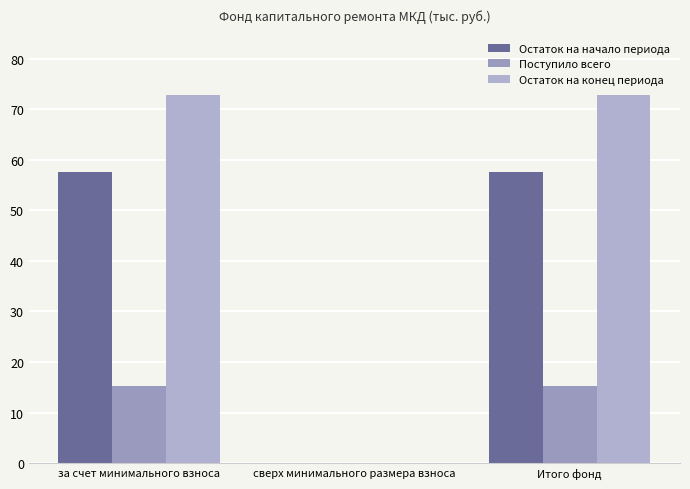

Which category has the lowest value in the Поступило всего series?

сверх минимального размера взноса